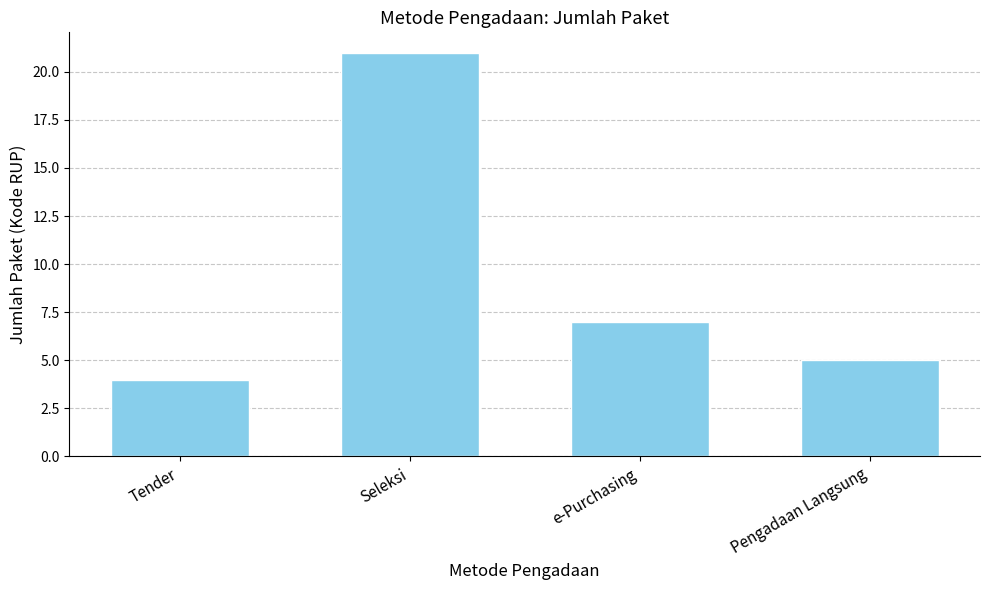

Reading left to right, transcribe all the data shown in this chart.

Tender=4	Seleksi=21	e-Purchasing=7	Pengadaan Langsung=5